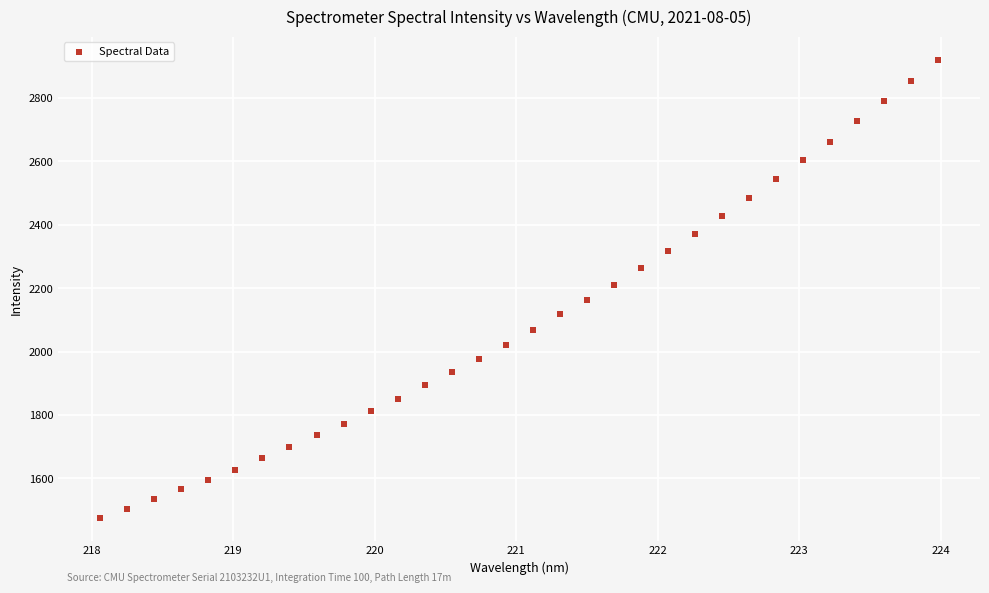

What is the range of X values (max minus min)?

5.9